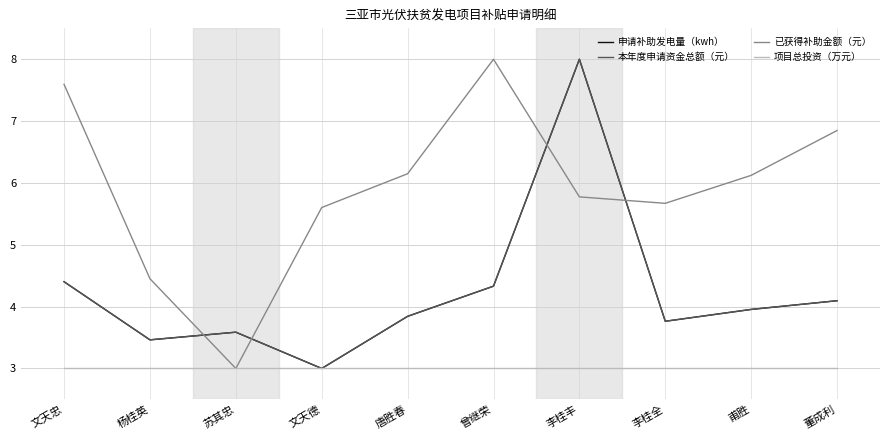

Reading left to right, list all the values displayed in this chart.

申请补助发电量（kwh）: 4.4	3.5	3.6	3.0	3.8	4.3	8.0	3.8	4.0	4.1
本年度申请资金总额（元）: 4.4	3.5	3.6	3.0	3.8	4.3	8.0	3.8	4.0	4.1
已获得补助金额（元）: 7.6	4.5	3.0	5.6	6.1	8.0	5.8	5.7	6.1	6.8
项目总投资（万元）: 3.0	3.0	3.0	3.0	3.0	3.0	3.0	3.0	3.0	3.0